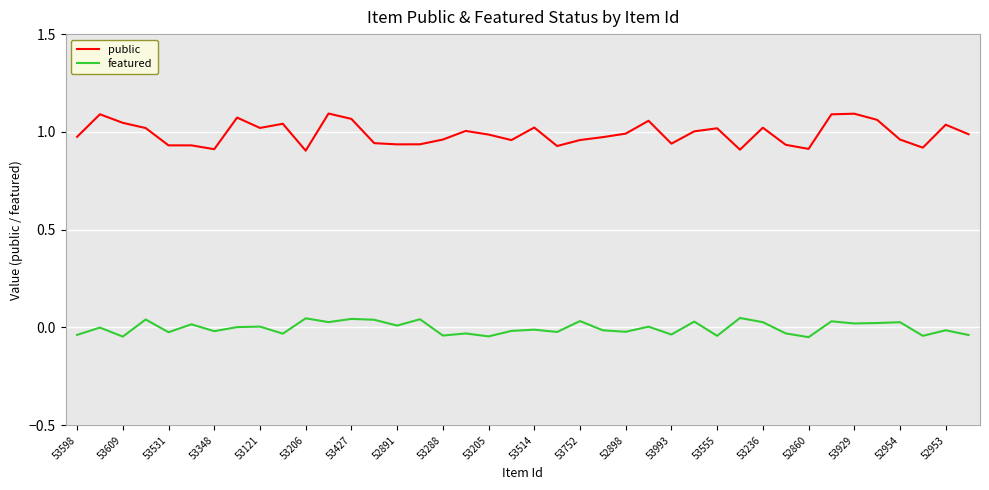

Which series has the largest total across all categories?

public